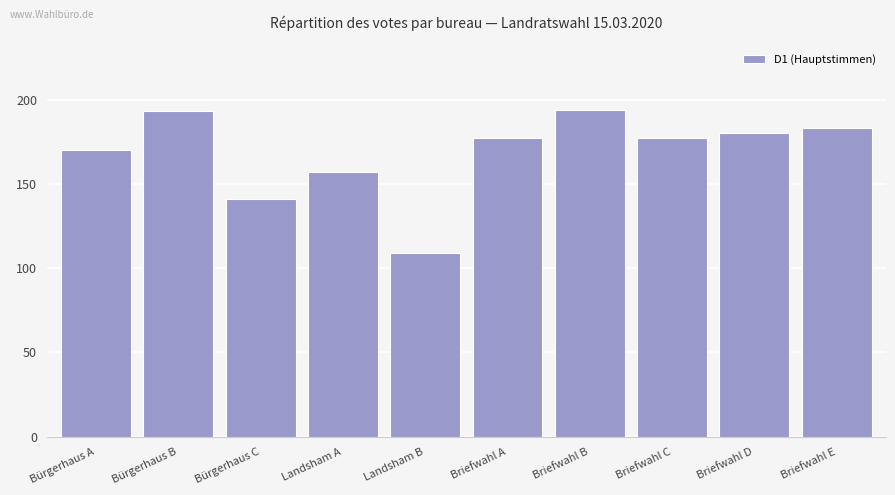

What is the greatest value displayed?

194